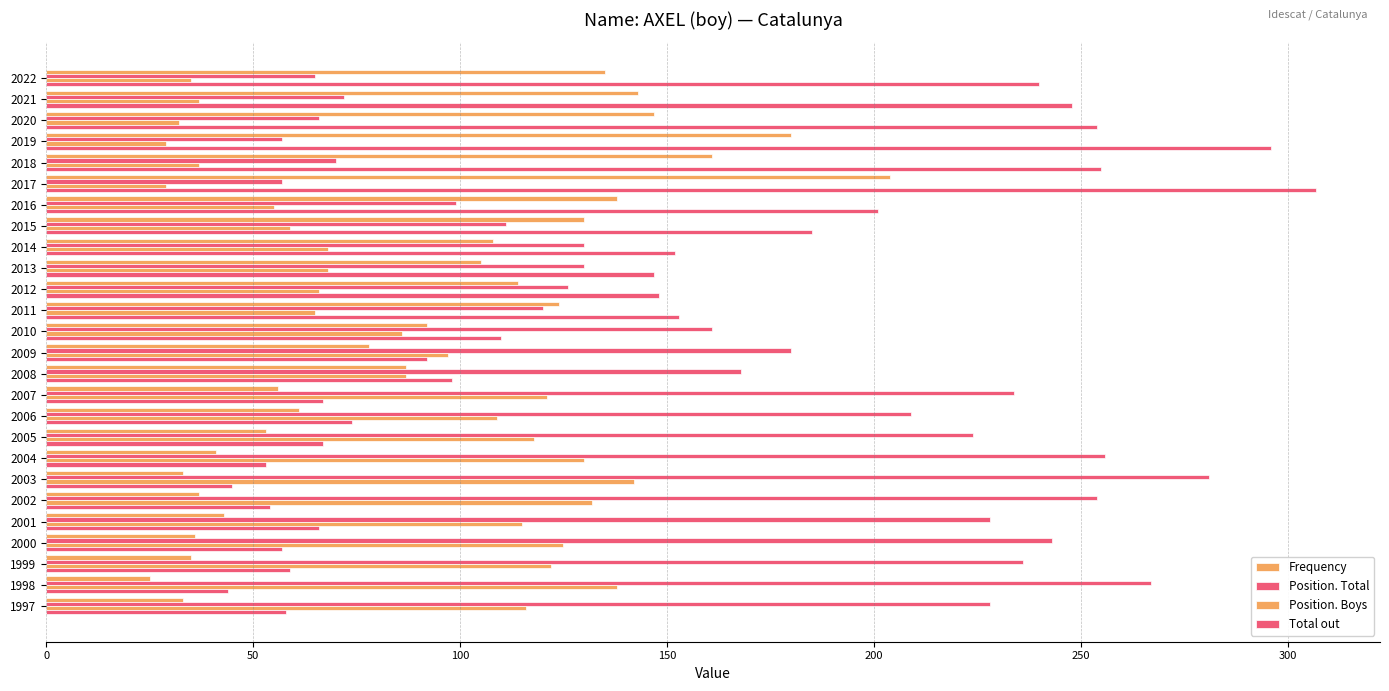

What is the maximum value shown in the chart?

307